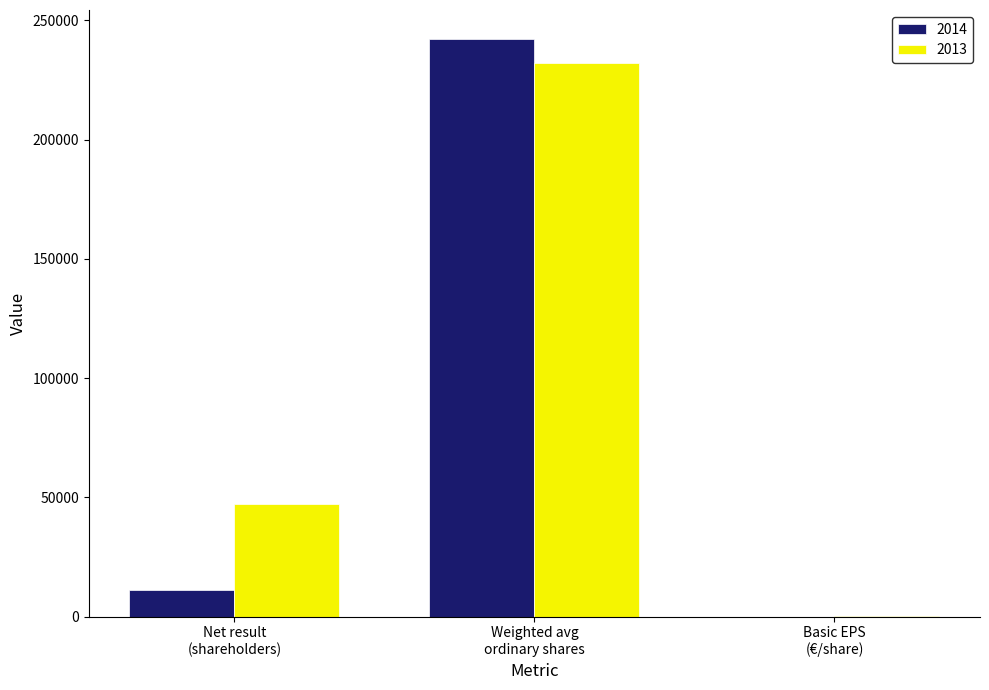

At which category is the sum across all series the highest?

Weighted avg
ordinary shares